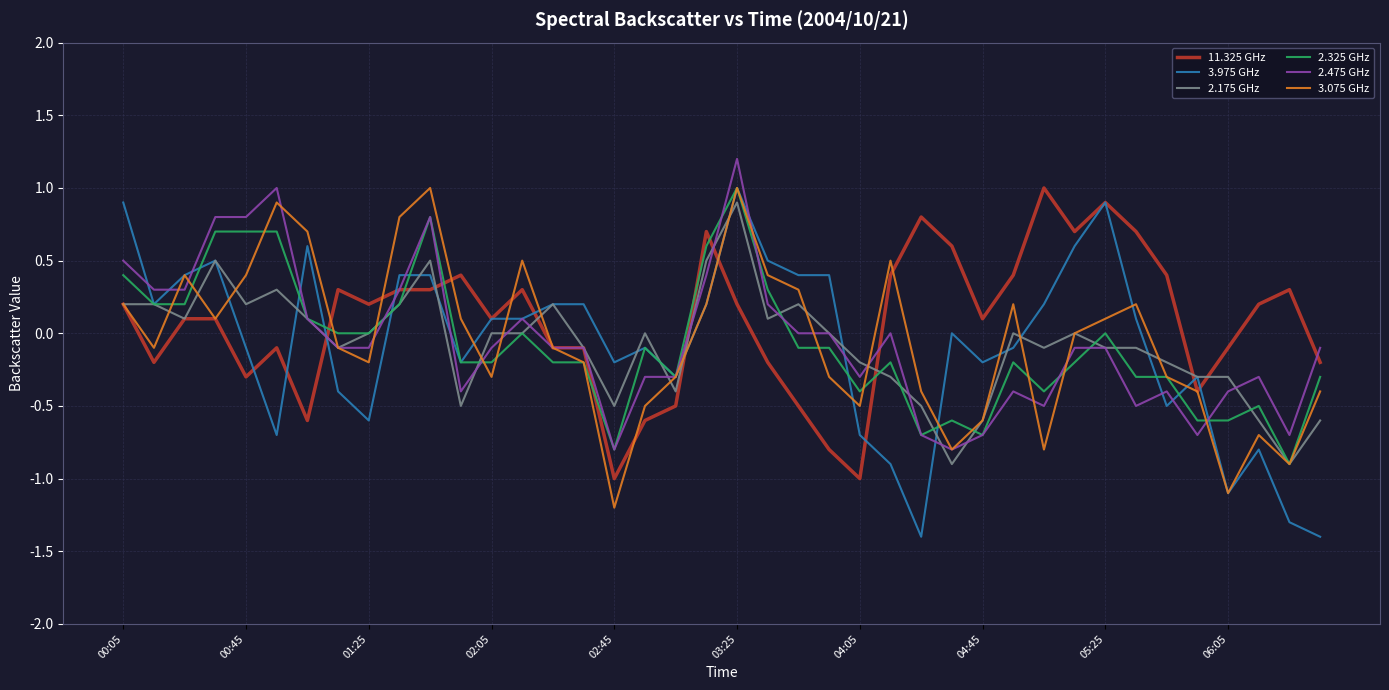

Does the chart display data point markers on the line(s)?

No